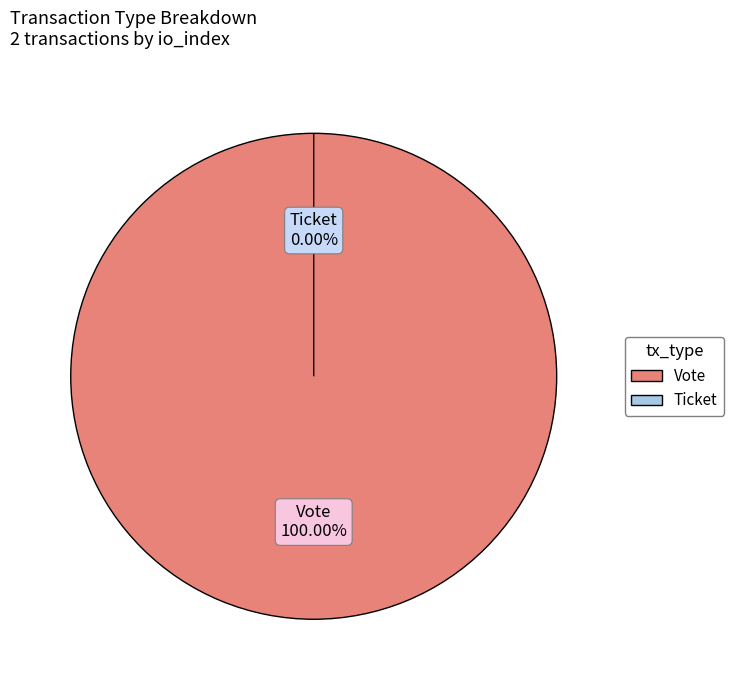

Count the number of slices in the pie.

2